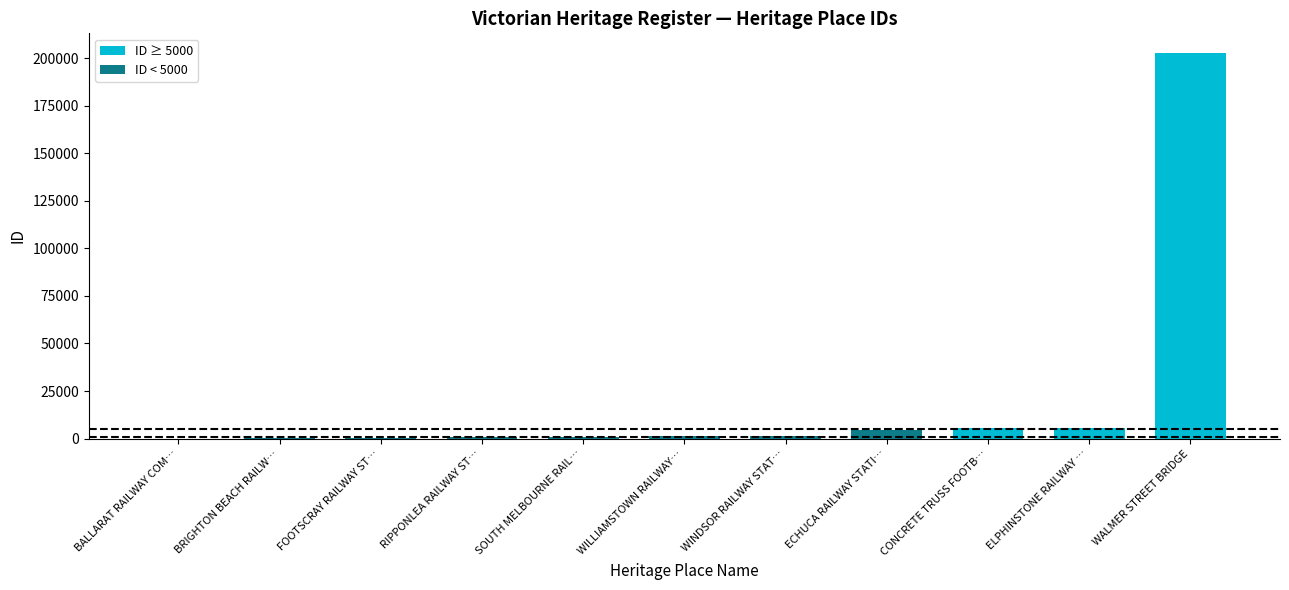

What is the sum of all values?

223776